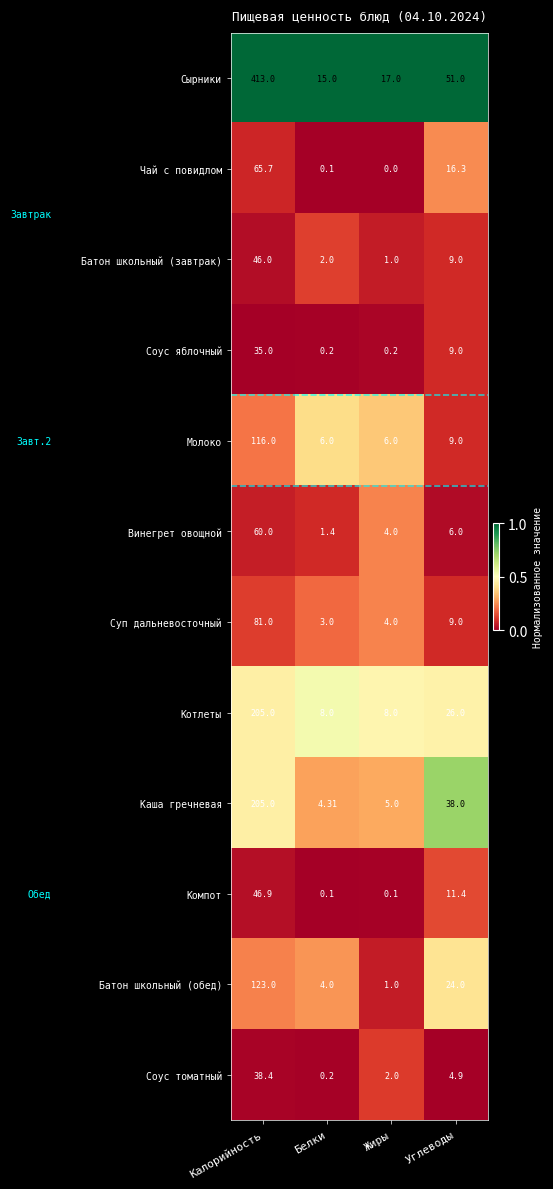

What is the total value across all series at Жиры?

48.3